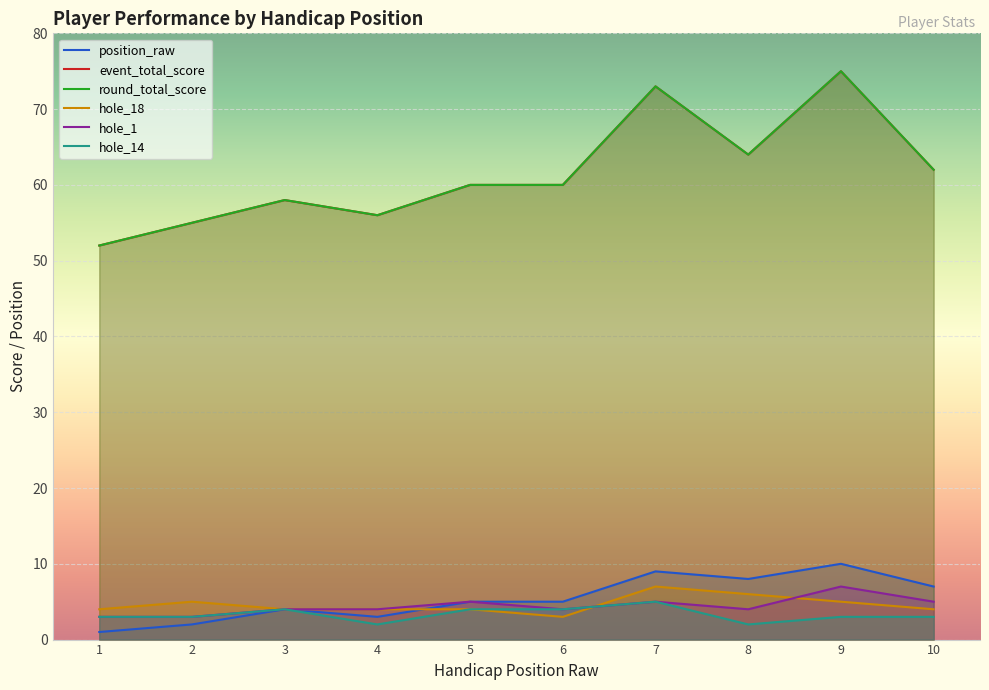

What is the average value of the hole_14 series?

3